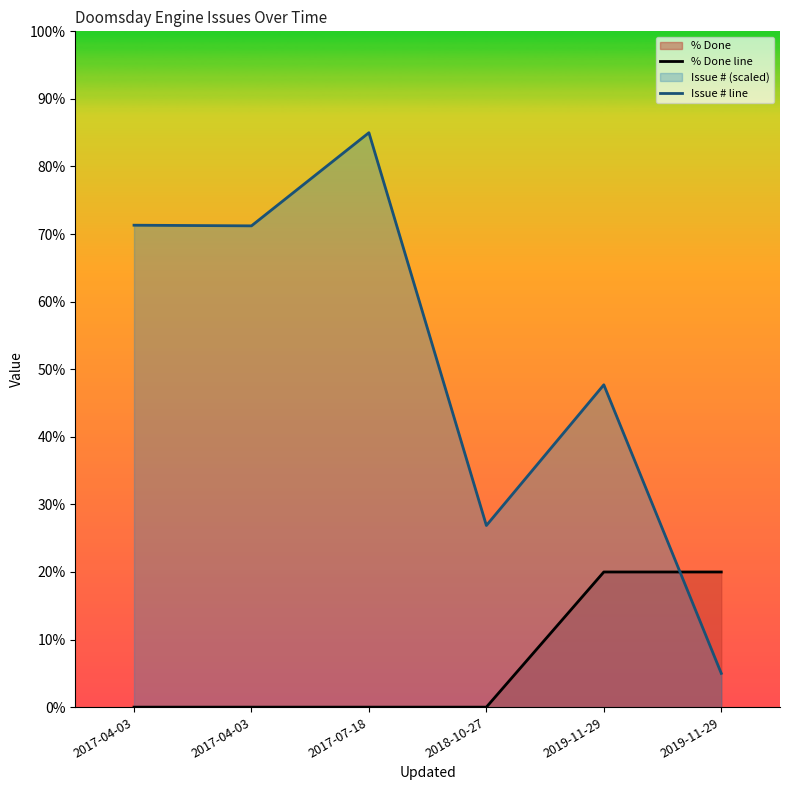

At which label does % Done line reach its minimum?

2017-04-03